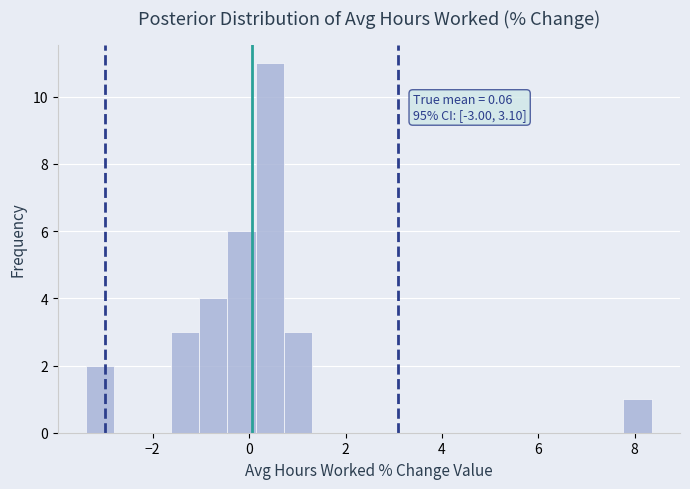

Around what value on the x-axis is the tallest bar? Give the approximate position of its centre, as read against the axis.

0.4